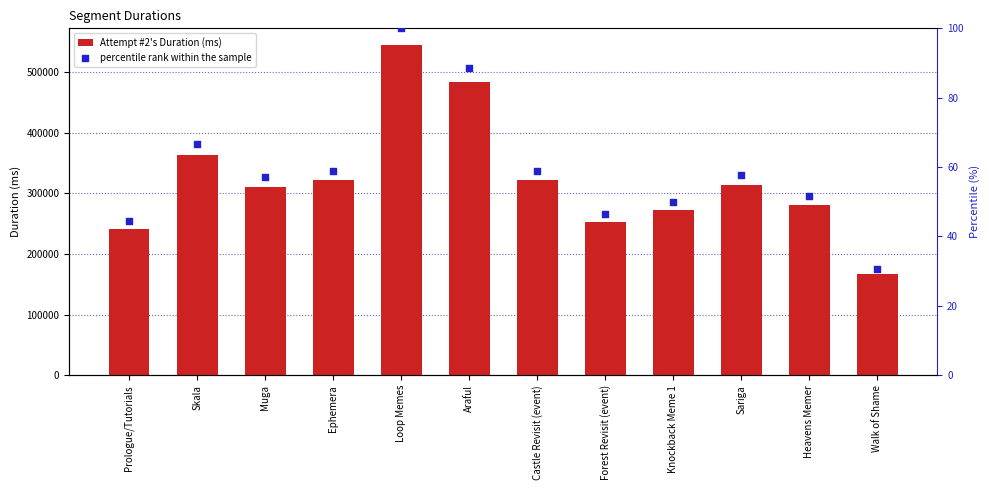

What are all the series names shown in the legend?

Attempt #2's Duration (ms), percentile rank within the sample